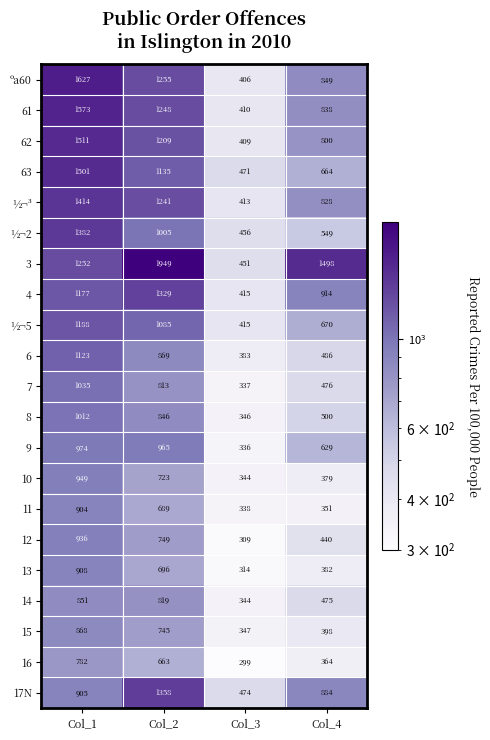

How many data points does each series have?

4